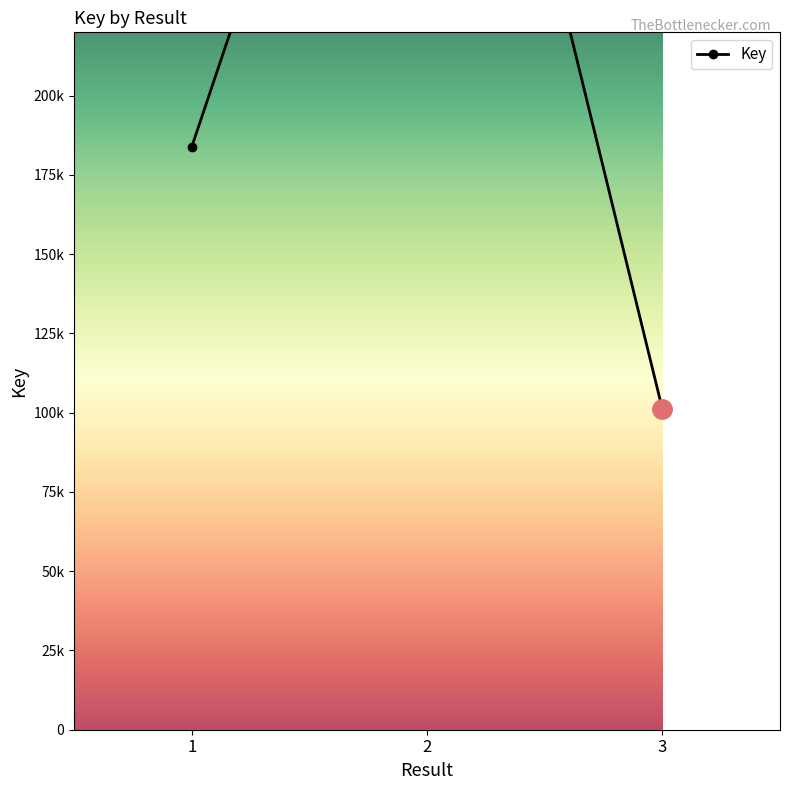

What is the average value?

229915587